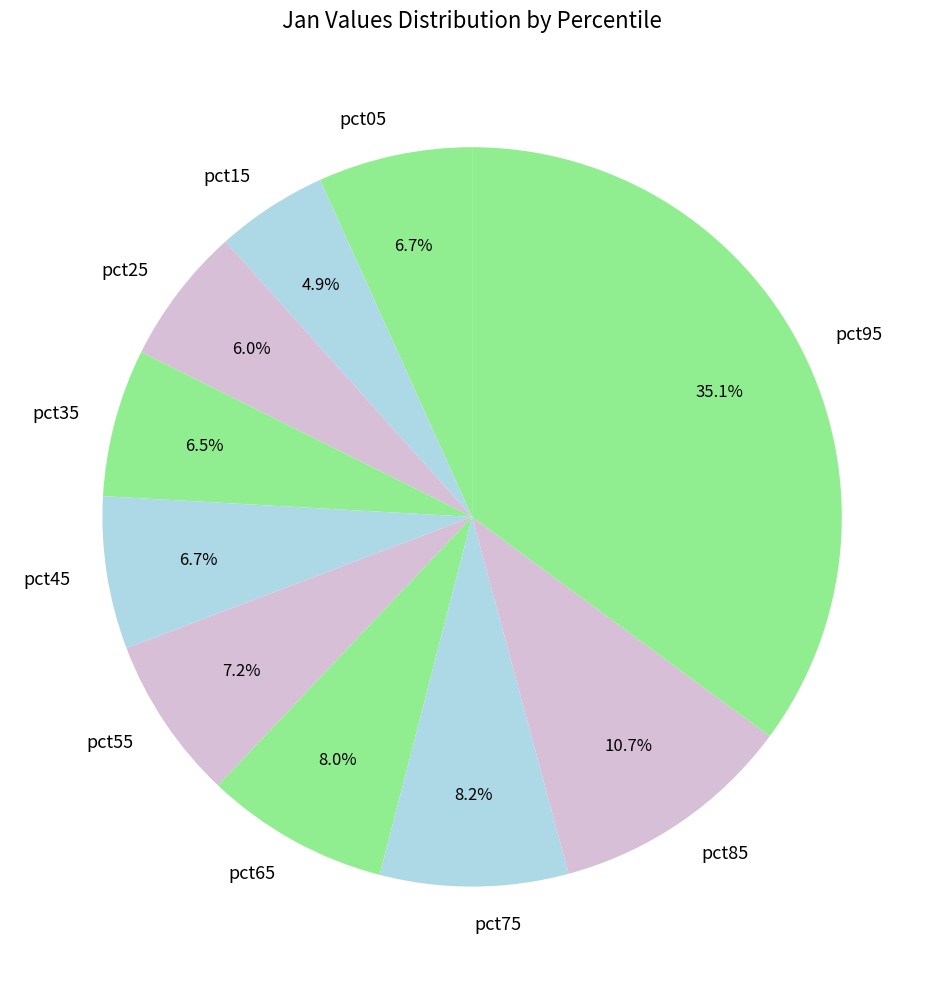

Between pct65 and pct15, which is larger?

pct65